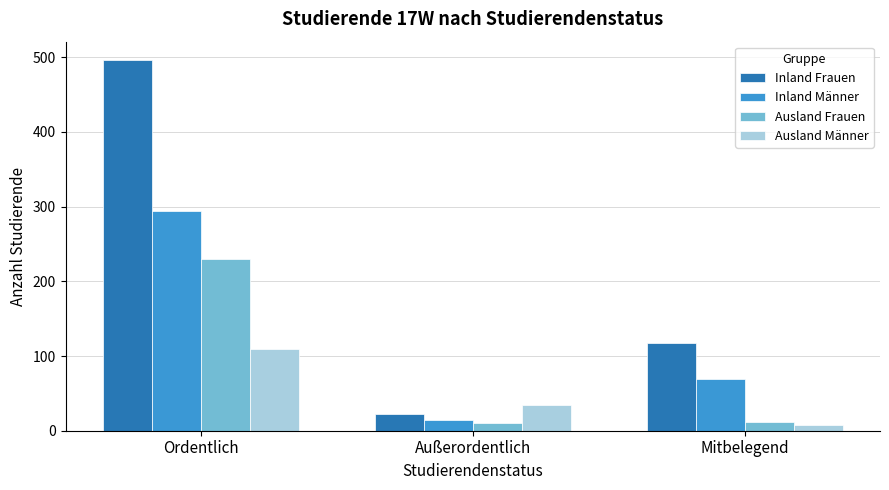

What is the total value across all series at Außerordentlich?

82